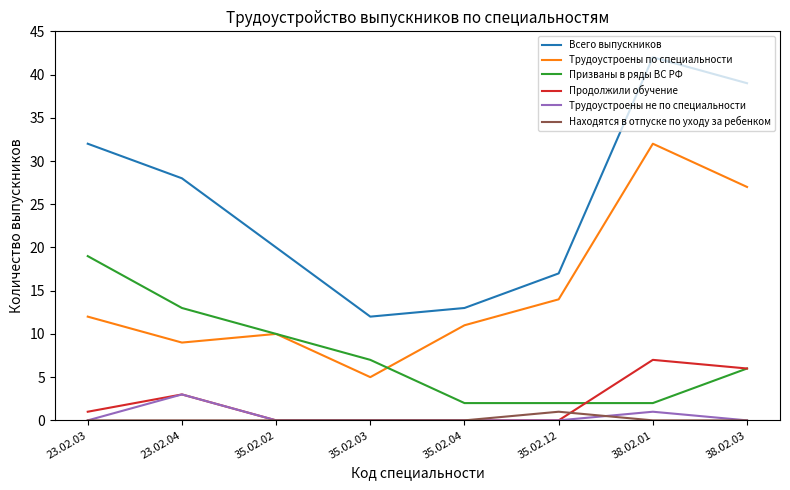

What is the difference between the maximum and minimum values in the Трудоустроены не по специальности series?

3